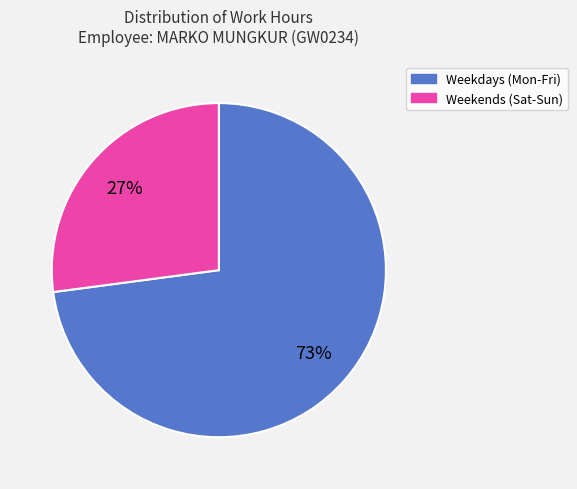

Does any single category account for the majority?

Yes